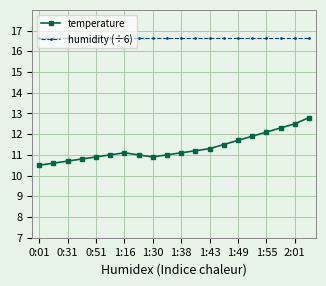

How many lines are shown in the chart?

2